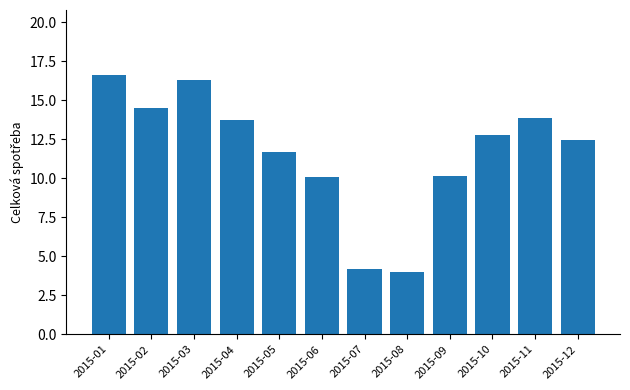

Does the chart contain any negative values?

No